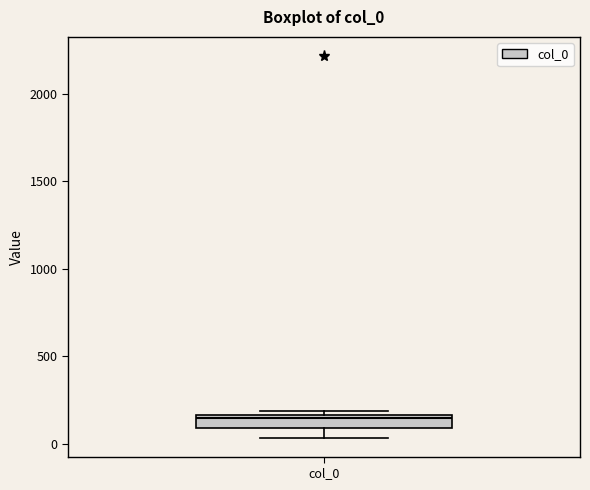

Transcribe this box plot: give where the median line is, the range the box spans, and where the two whiskers end, as read against the y-axis. The values are not printed on the chart, so give them approximately, as read against the axis.

median 150 (just below the box's upper edge), box 100 to 150, whiskers 50 to 200